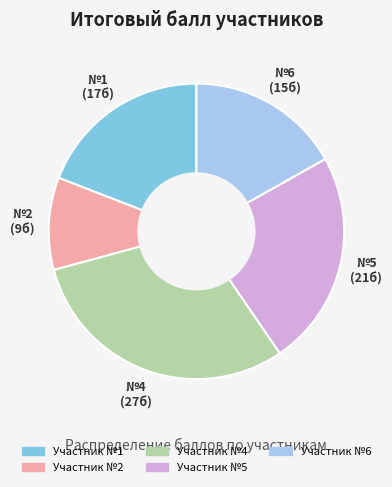

Does any single category account for the majority?

No